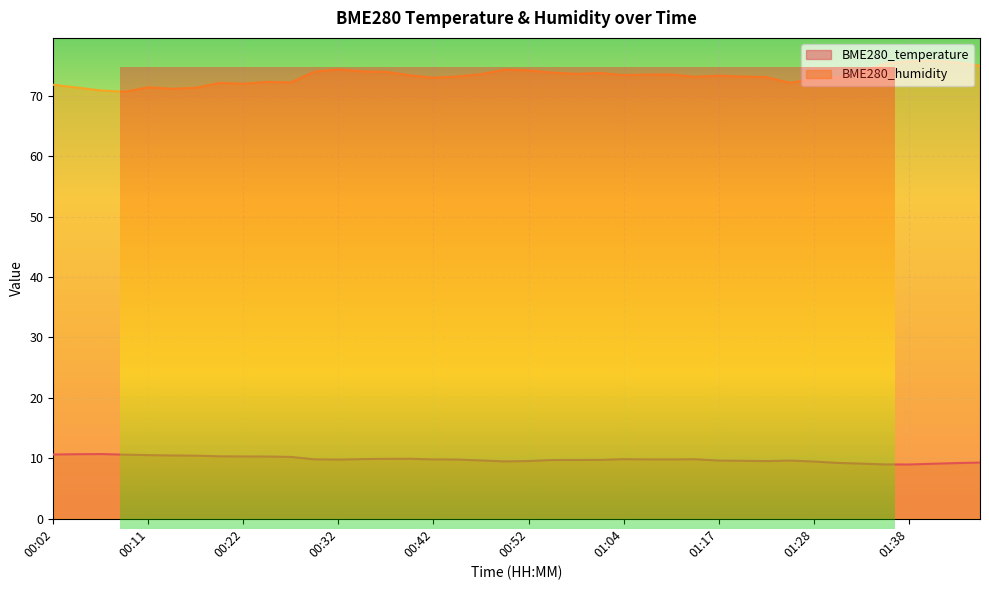

What are all the series names shown in the legend?

BME280_temperature, BME280_humidity